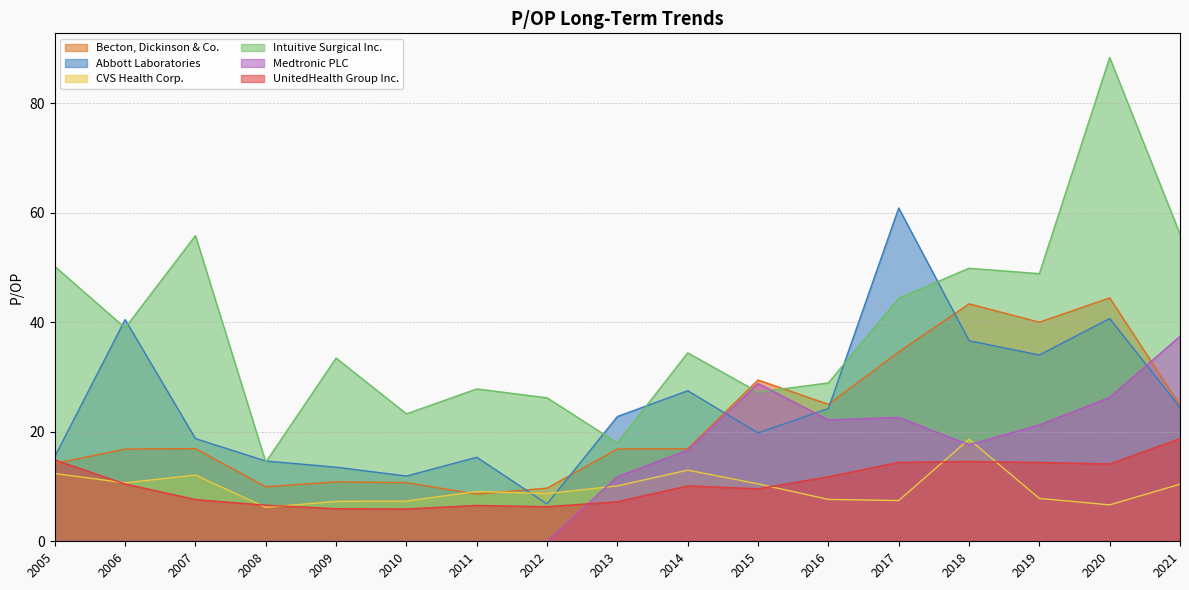

Count the number of data series in this chart.

6